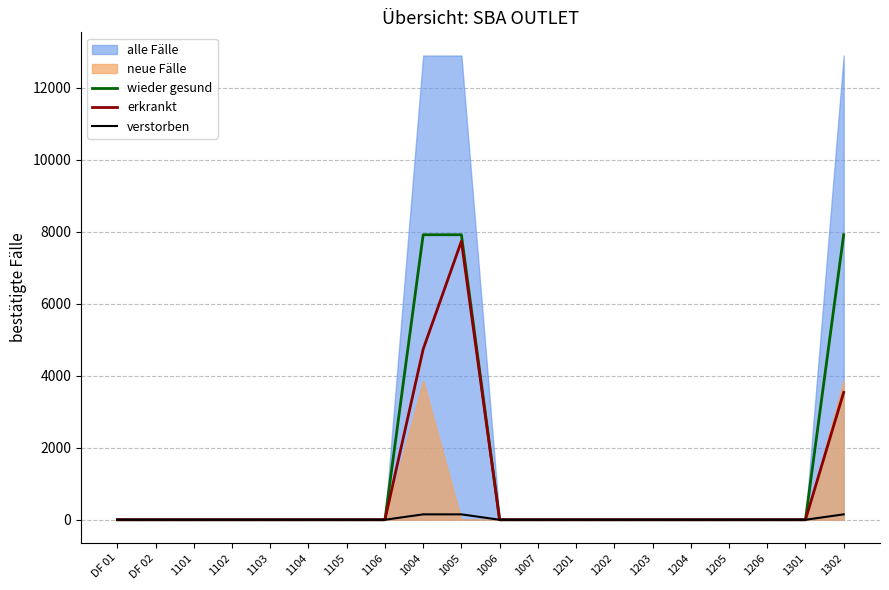

What is the label of the 16th point from the left?

1204